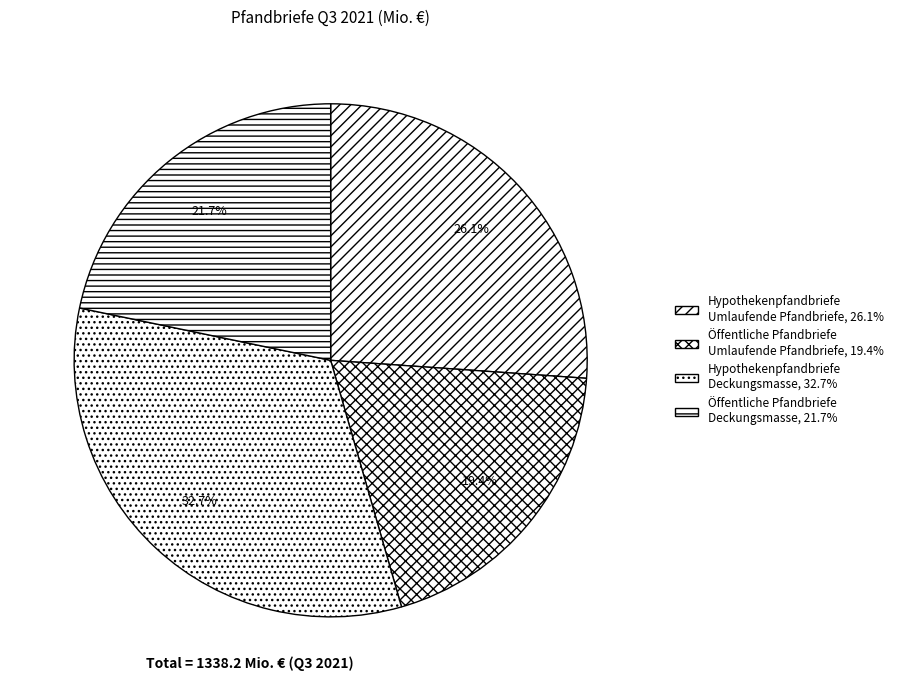

Count the number of slices in the pie.

4